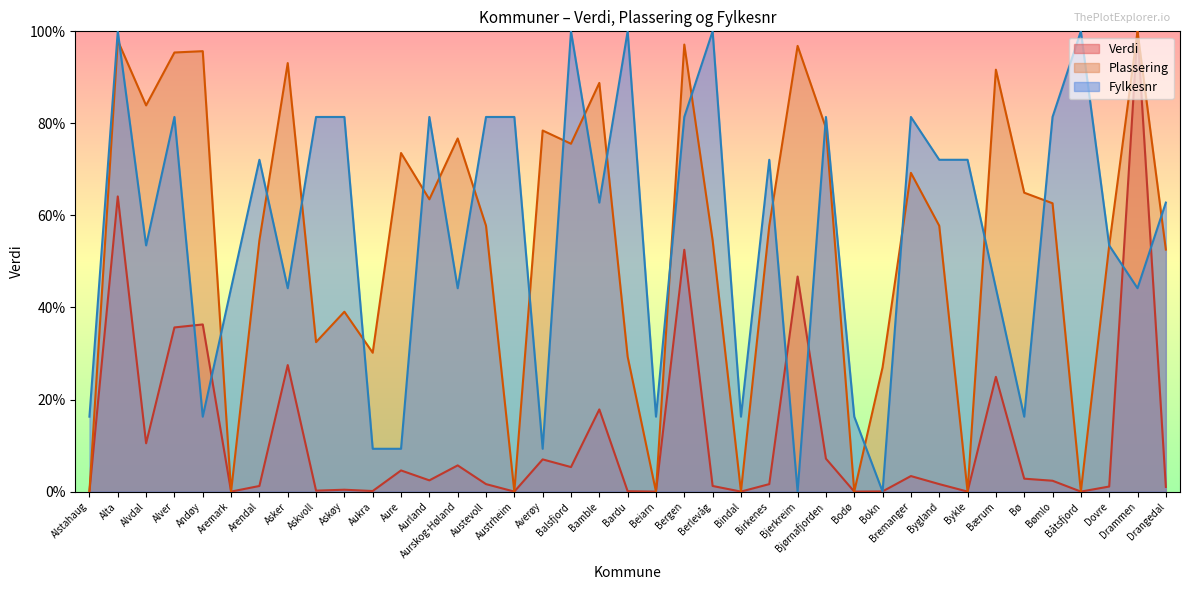

Which series has the widest spread of values?

Verdi